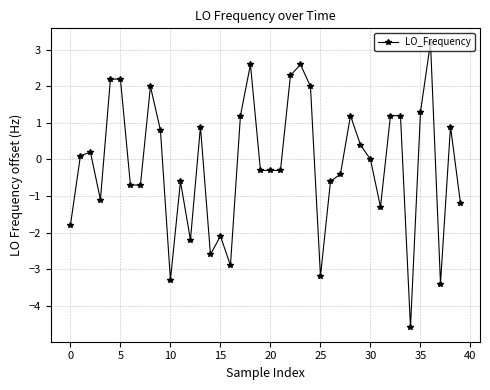

What is the greatest value displayed?

3.2